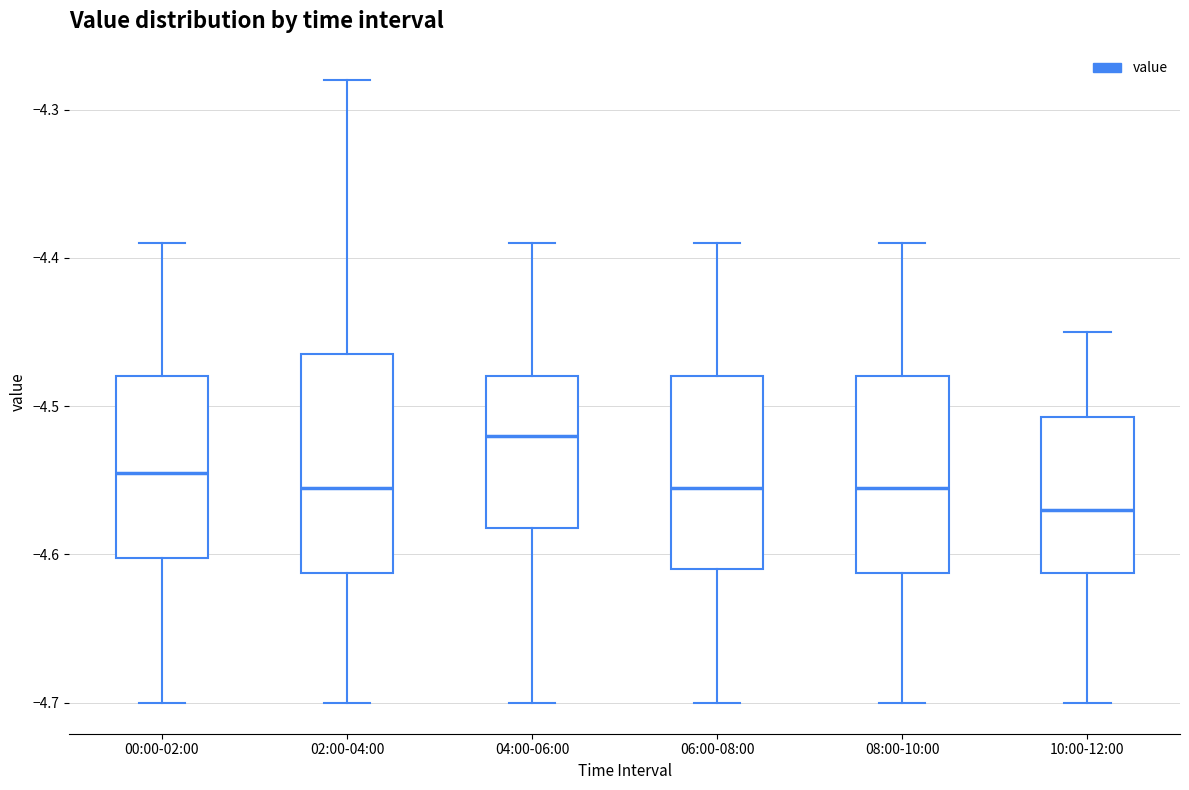

Which box has the lowest median line?

10:00-12:00